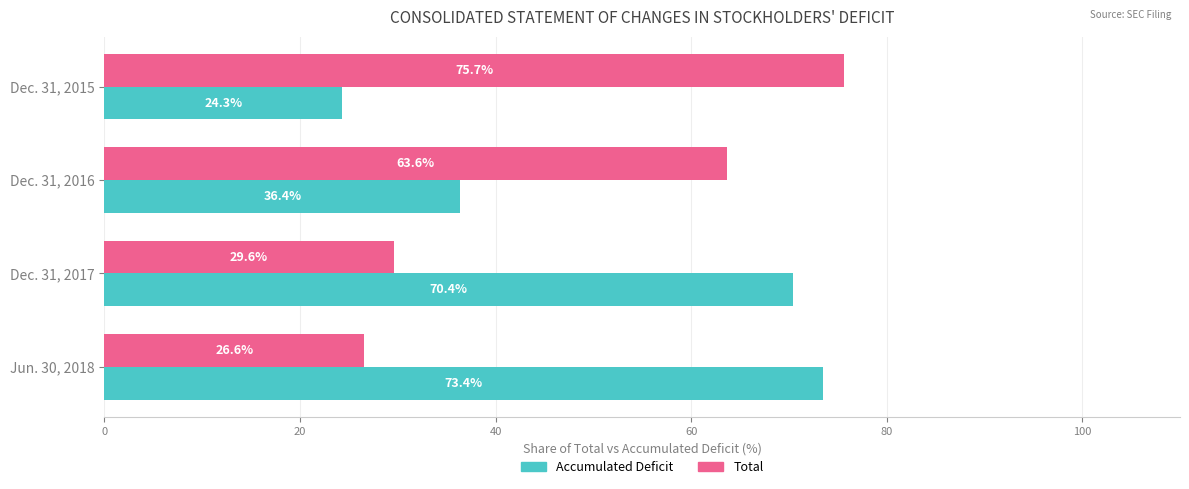

Is it true that Accumulated Deficit equals 24.3 at Dec. 31, 2015?

True